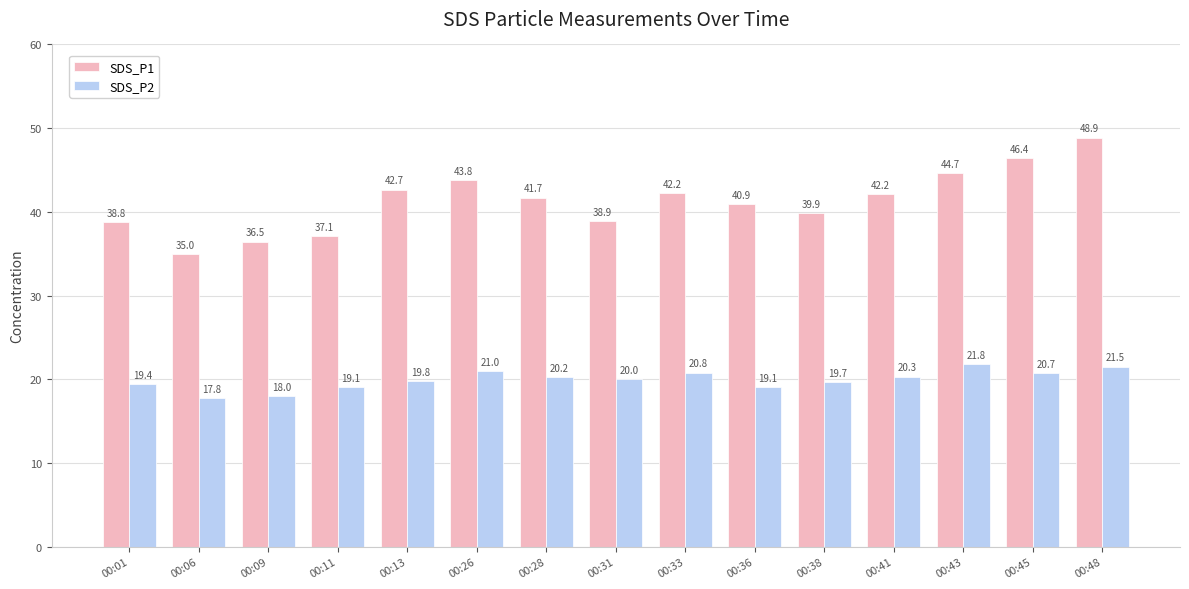

What is the average value of the SDS_P2 series?

20.0